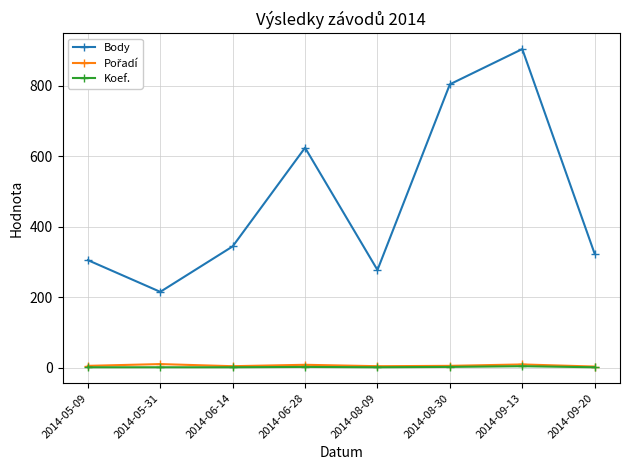

What is the lowest value of the Koef. series?

1